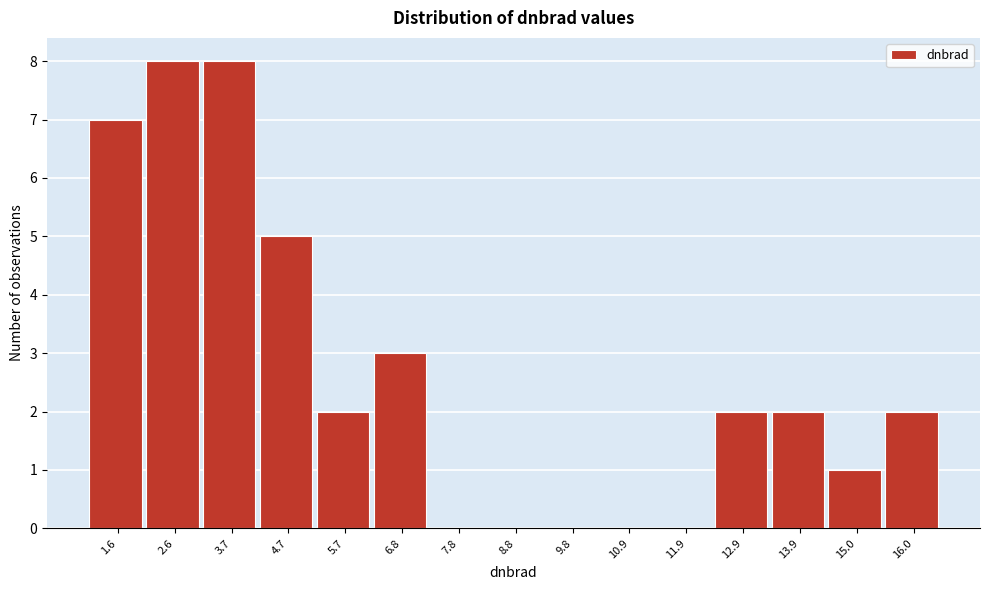

Reading right to left, extract all data points from this chart.

16.0=2	15.0=1	13.9=2	12.9=2	11.9=0	10.9=0	9.8=0	8.8=0	7.8=0	6.8=3	5.7=2	4.7=5	3.7=8	2.6=8	1.6=7